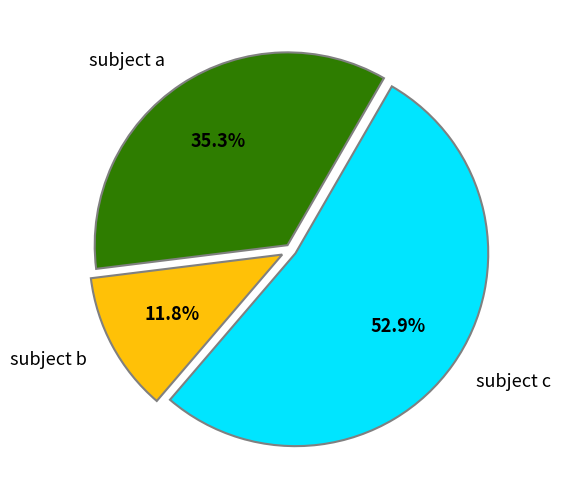

Approximately how many times larger is the value at subject b compared to subject a?

0.3